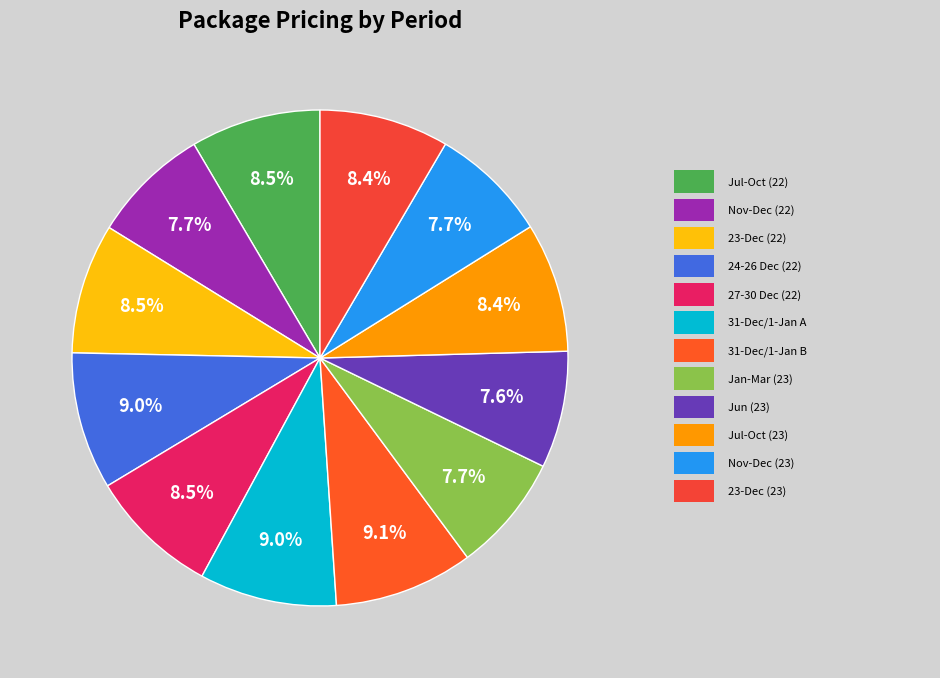

How many segments does this pie chart have?

12